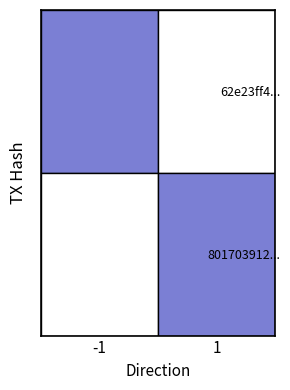

What is the sum of all 62e23ff481461ec85760c02dd4f9e4d898caa52 values?

58